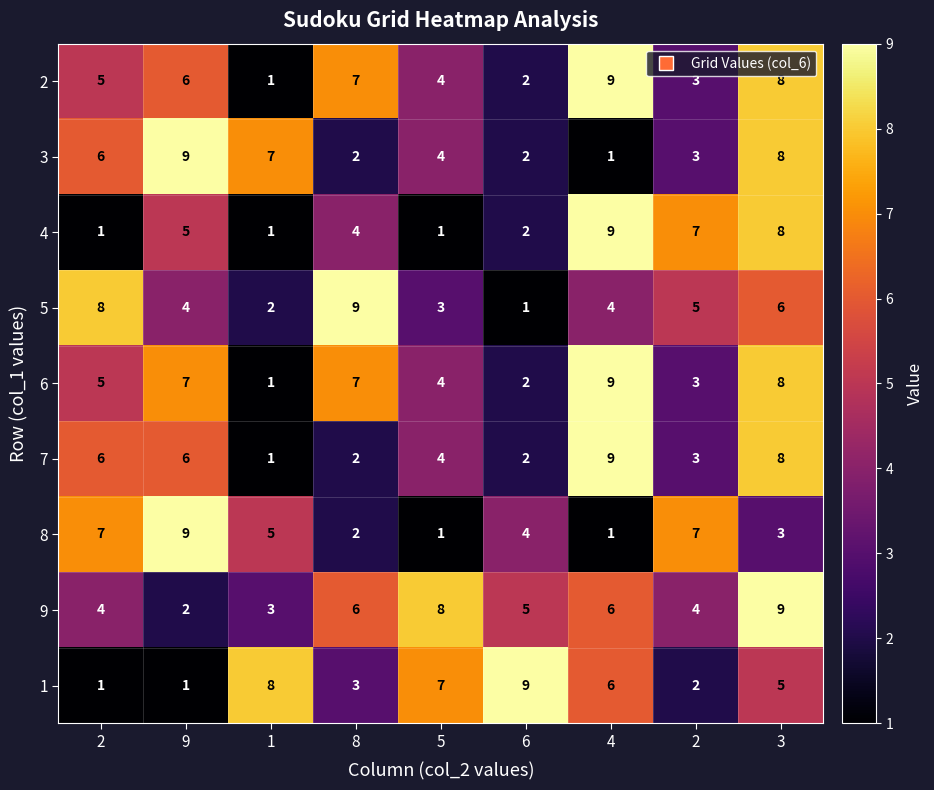

How many series are shown in this chart?

9